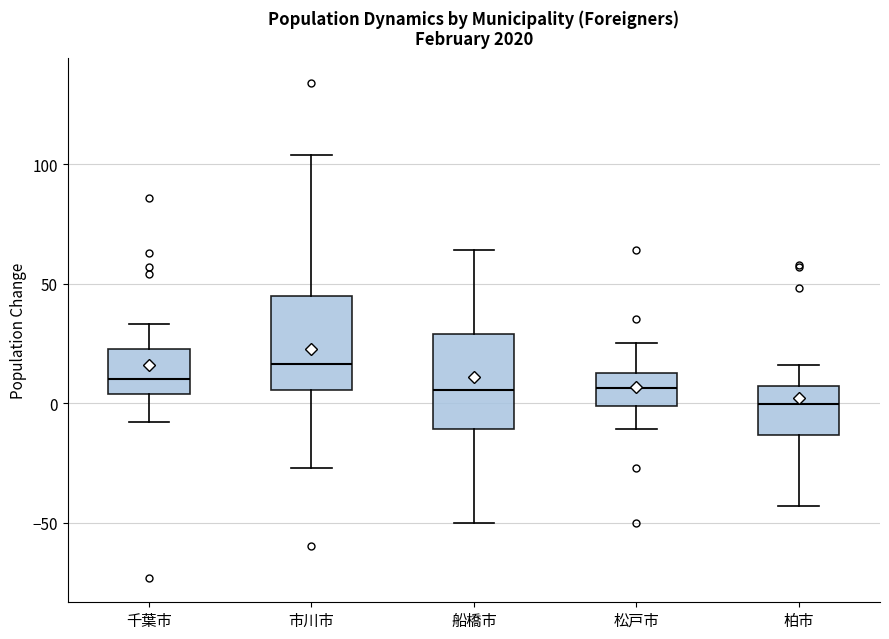

Reading left to right, read every box against the y-axis: the position of its median line, the range the box covers, and the ends of its whiskers. The values are not printed on the chart, so give them approximately, as read against the axis.

千葉市: median 10, box 5 to 25, whiskers -10 to 35
市川市: median 15, box 5 to 45, whiskers -25 to 105
船橋市: median 5, box -10 to 30, whiskers -50 to 65
松戸市: median 5, box 0 to 15, whiskers -10 to 25
柏市: median 0, box -15 to 5, whiskers -45 to 15